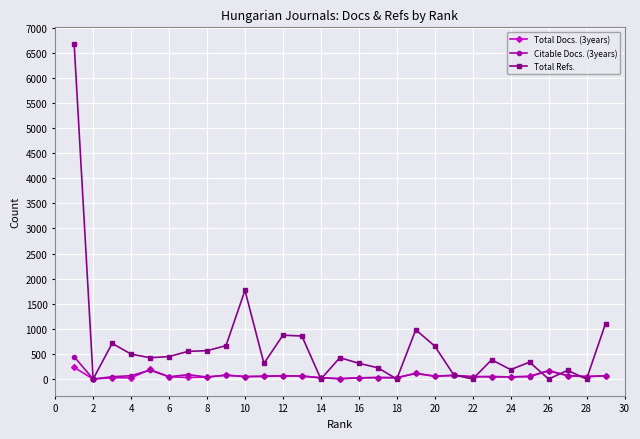

Which series has the widest spread of values?

Total Refs.